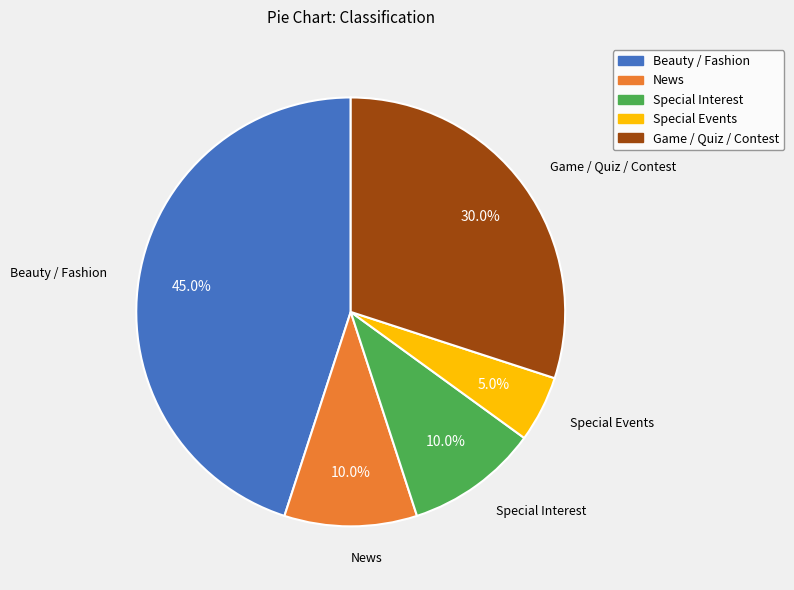

Combined, do Beauty / Fashion and Special Interest account for over 50%?

Yes